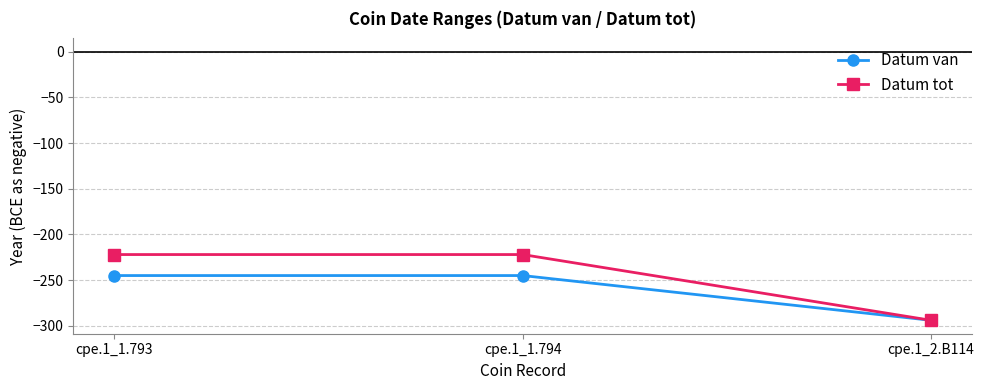

What is the highest value of the Datum van series?

-245